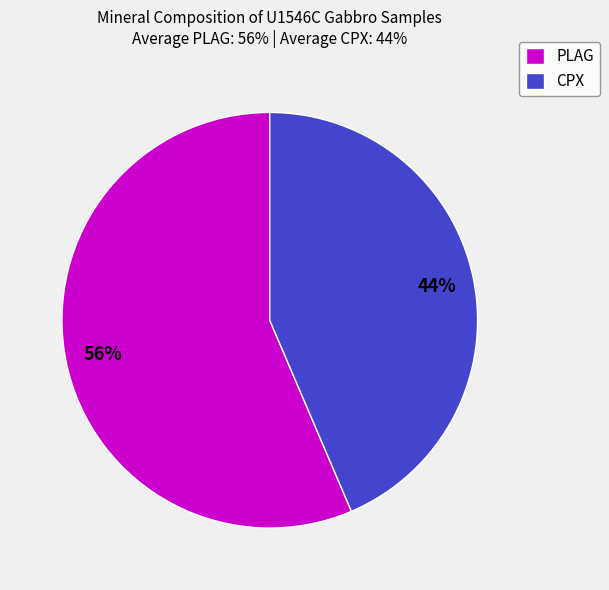

To the nearest percent, what portion does CPX represent?

44%